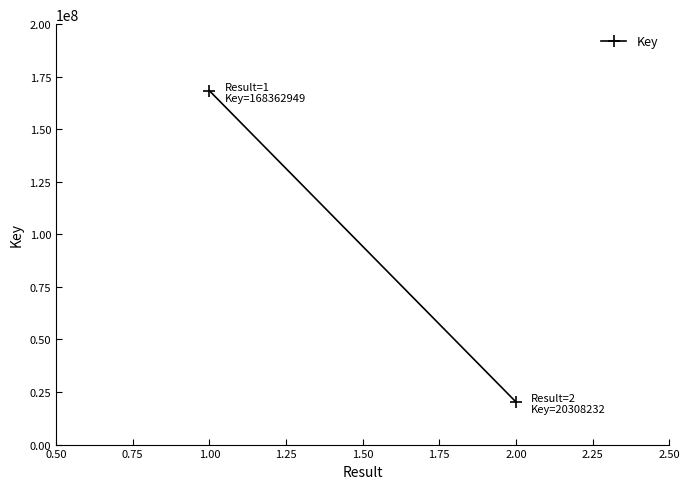

Reading left to right, list all the values displayed in this chart.

168362949	20308232